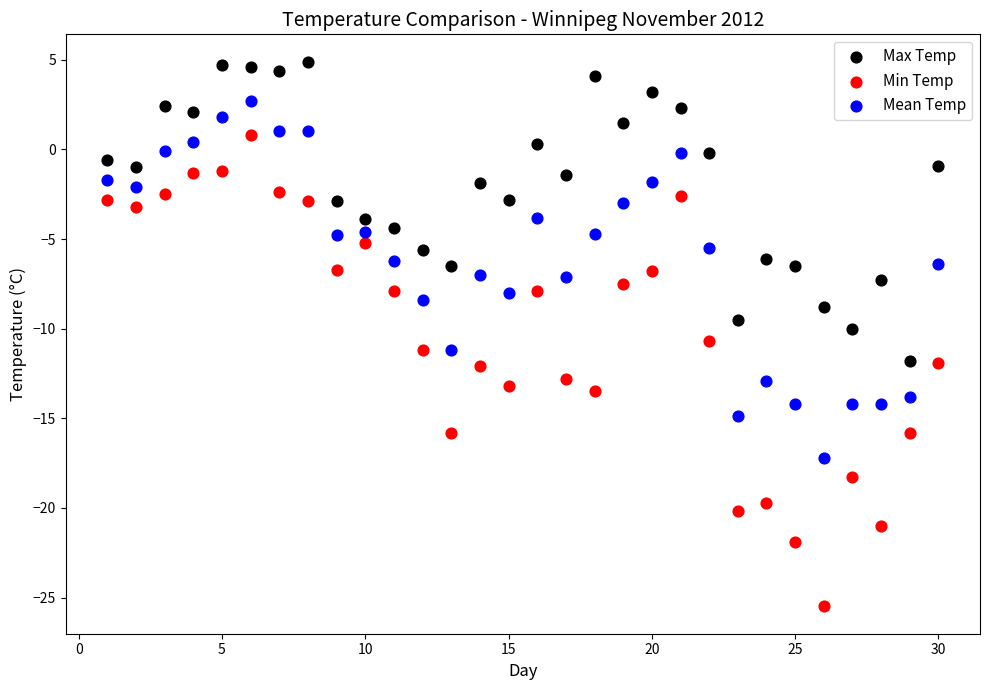

Which series reaches the minimum Y coordinate?

Min Temp